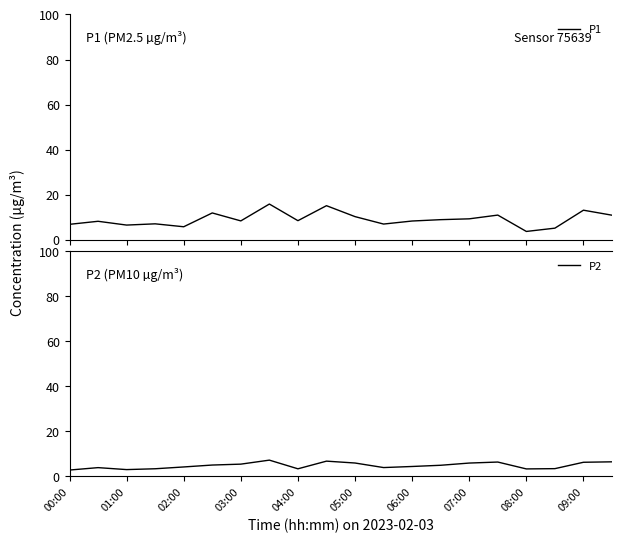

List the series in order of their overall mean, lowest first.

P2, P1